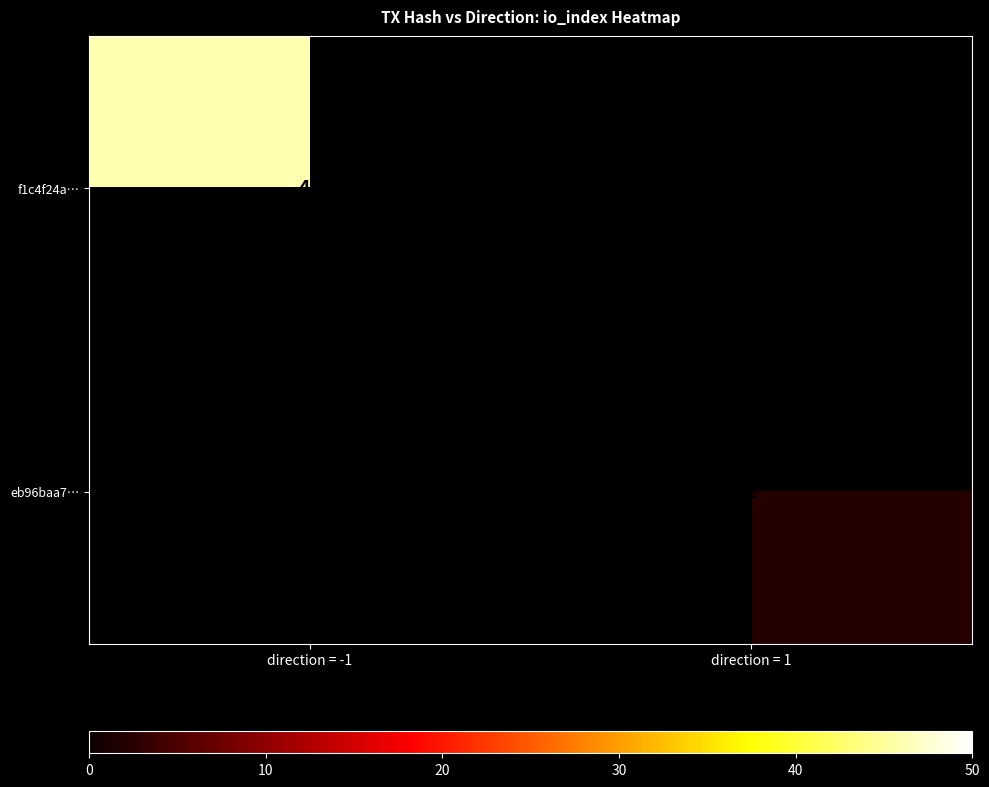

At how many categories does at least one series exceed 5?

1